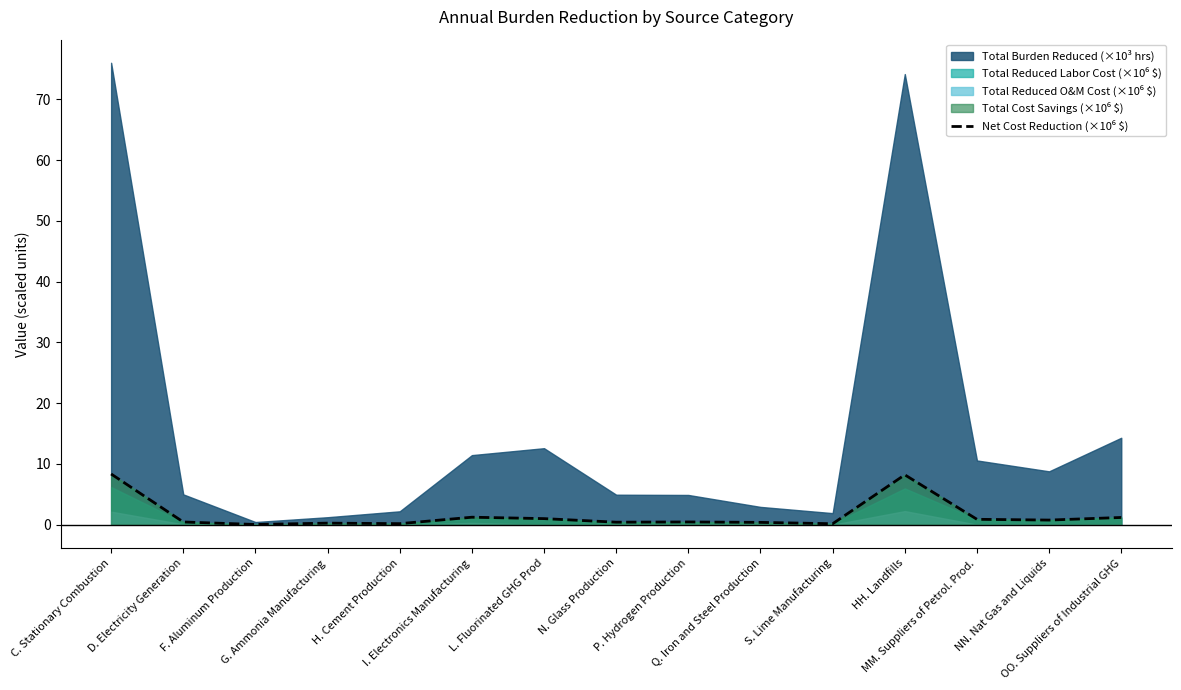

How many points are lower than both their immediate neighbors (excluding endpoints)?

5